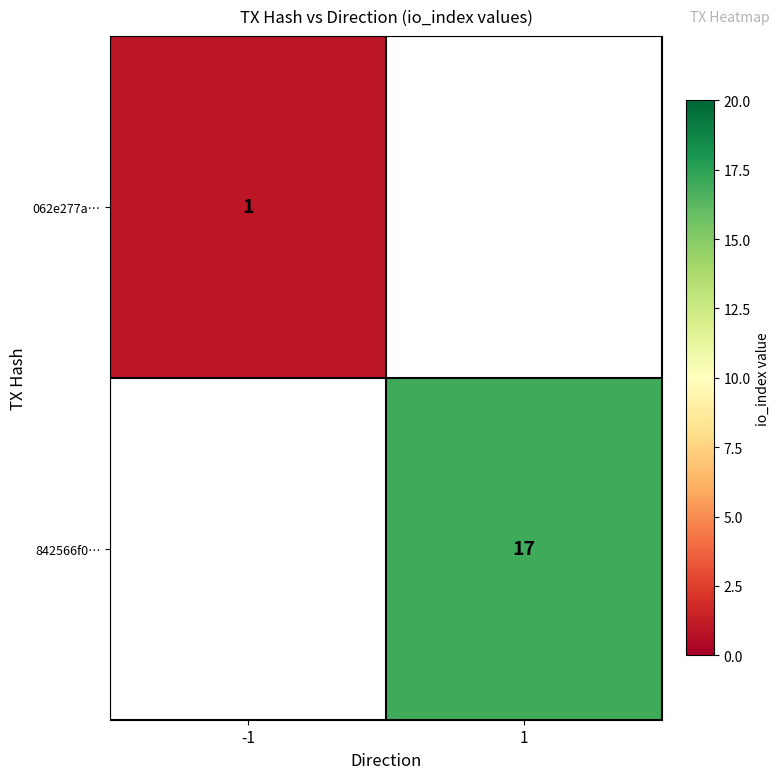

The 842566f0… series shows 17 at 1. True or false?

True